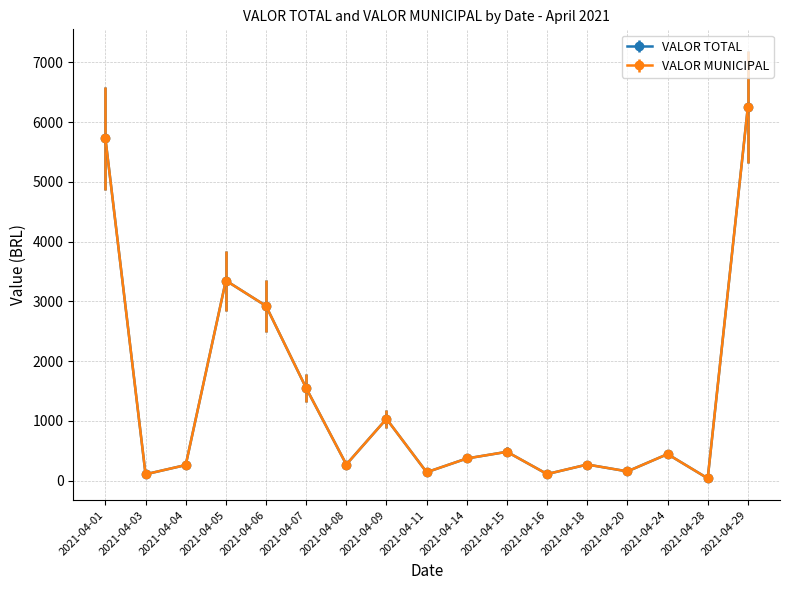

True or false: VALOR MUNICIPAL and VALOR TOTAL intersect in this chart.

False